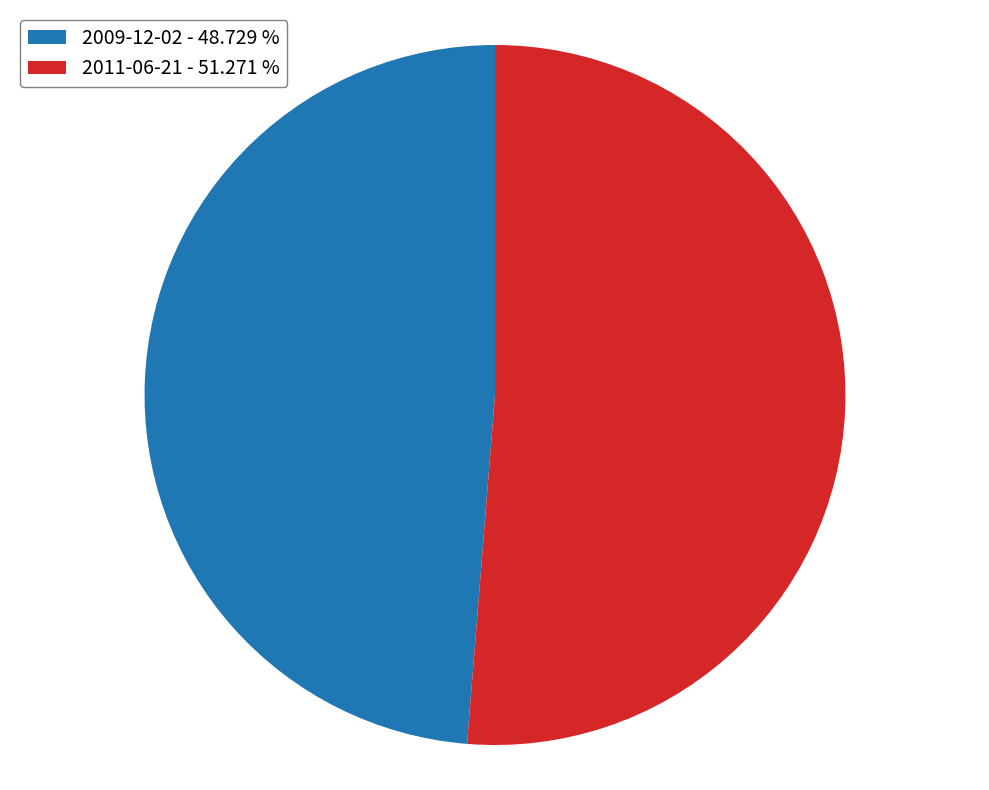

Is there a majority slice in this chart?

Yes